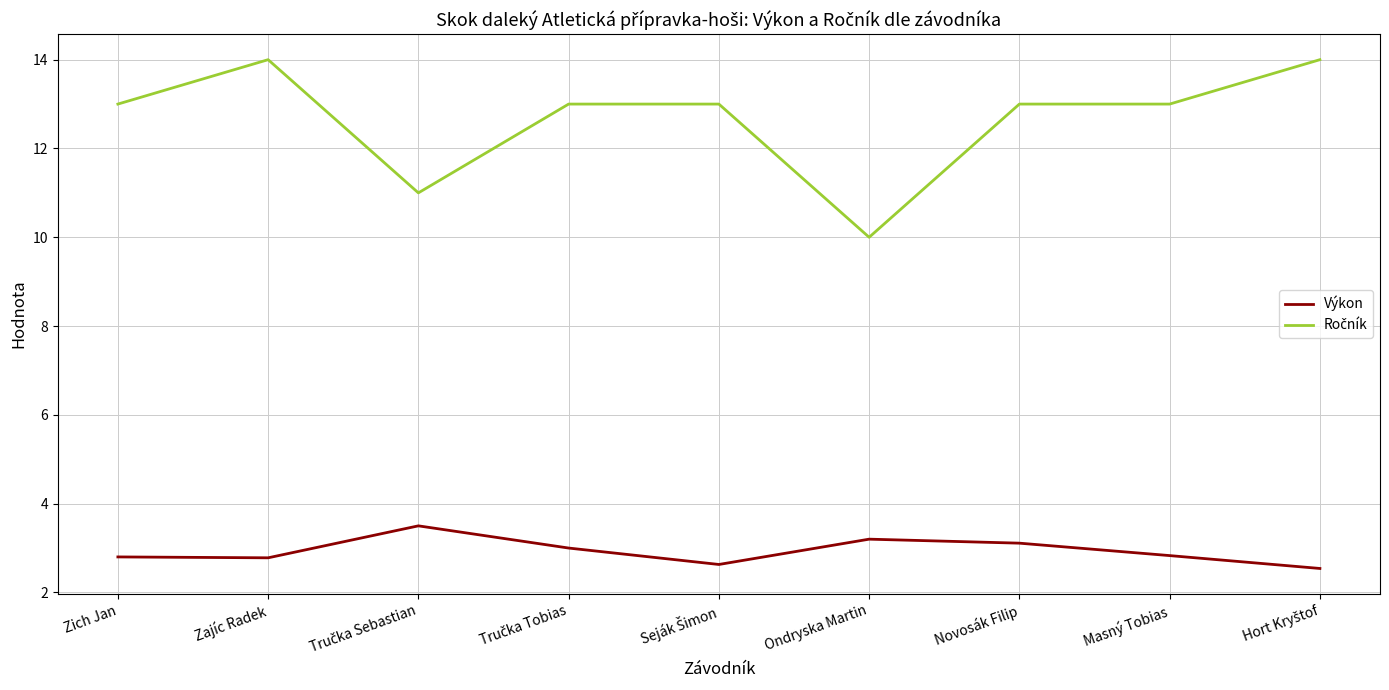

In Výkon, how many points are lower than both neighbors (excluding endpoints)?

2